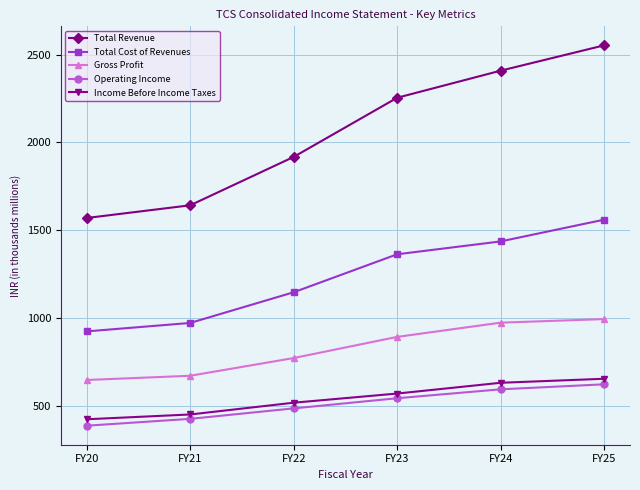

What is the maximum value shown in the chart?

2553.2